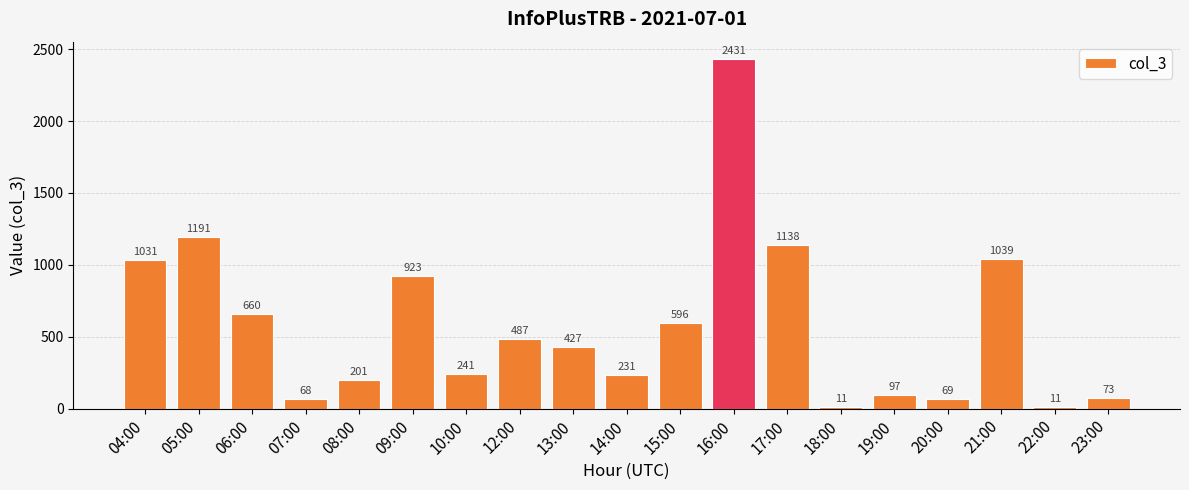

Does the chart contain any negative values?

No